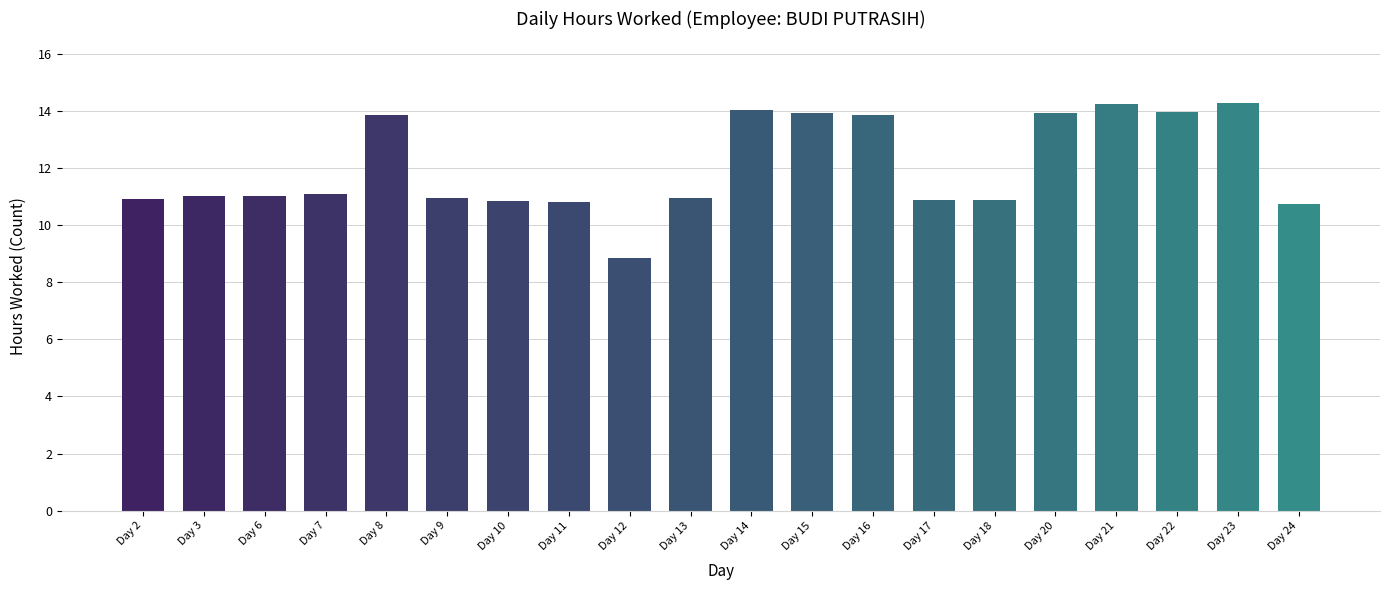

What is the sum of the values at Day 20 and Day 21?

28.2